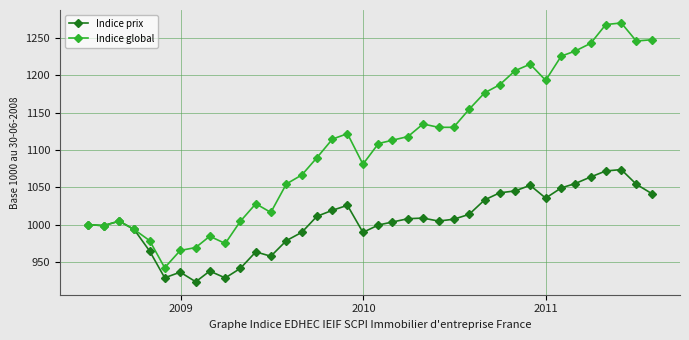

Which series has the widest spread of values?

Indice global